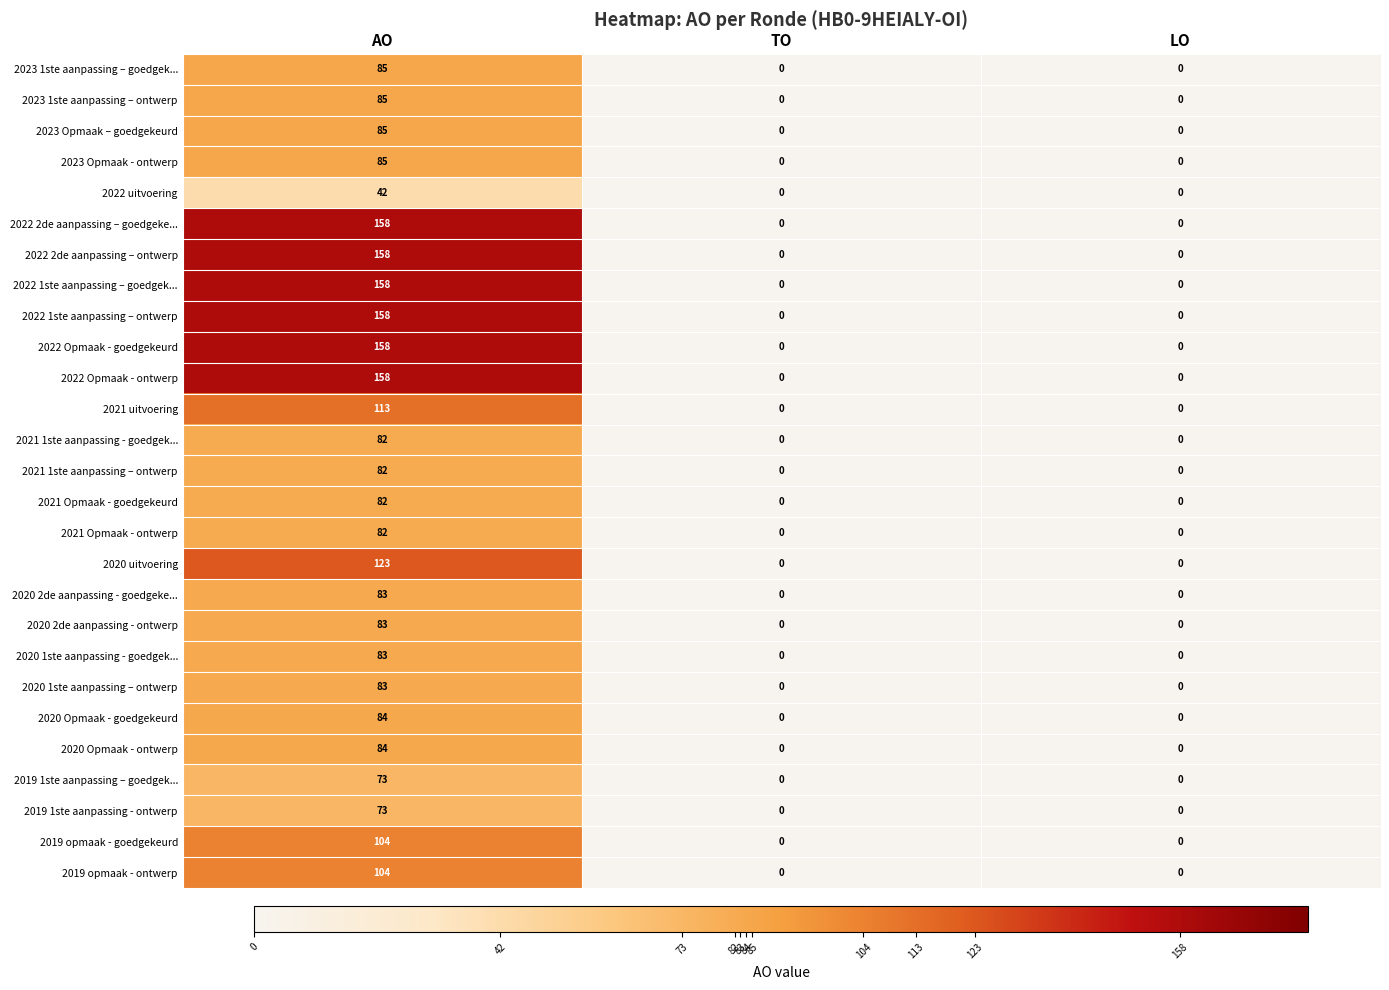

At which category is the sum across all series the highest?

AO